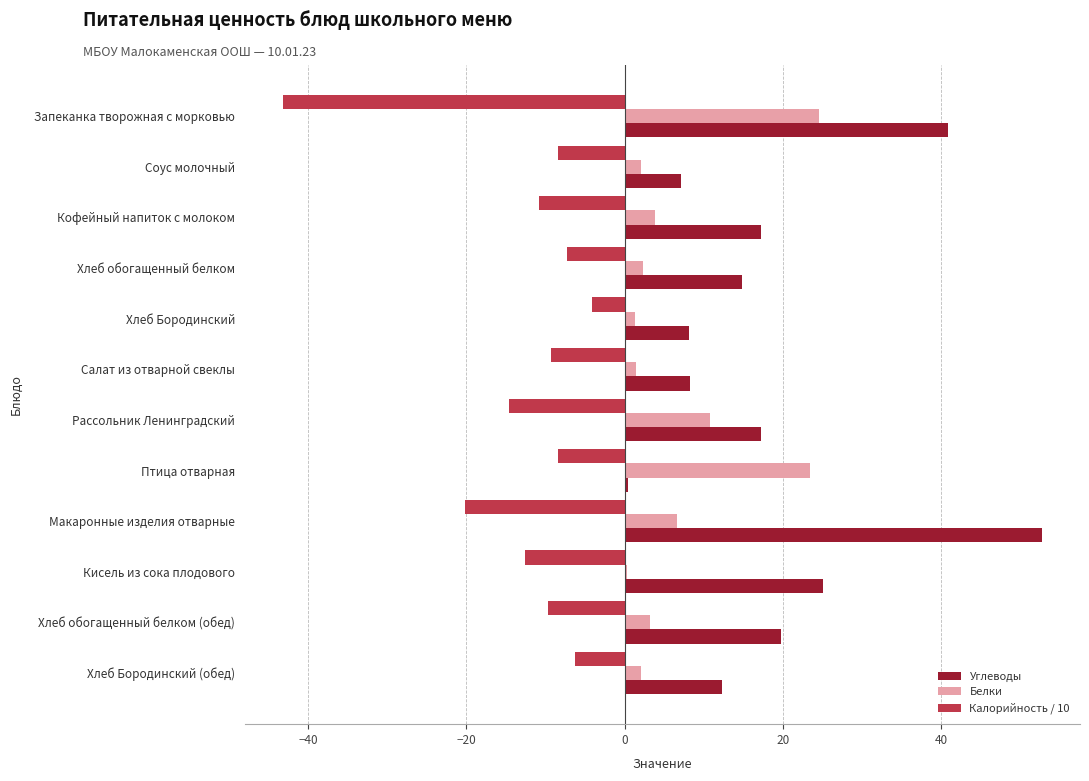

Which series has the largest total across all categories?

Углеводы